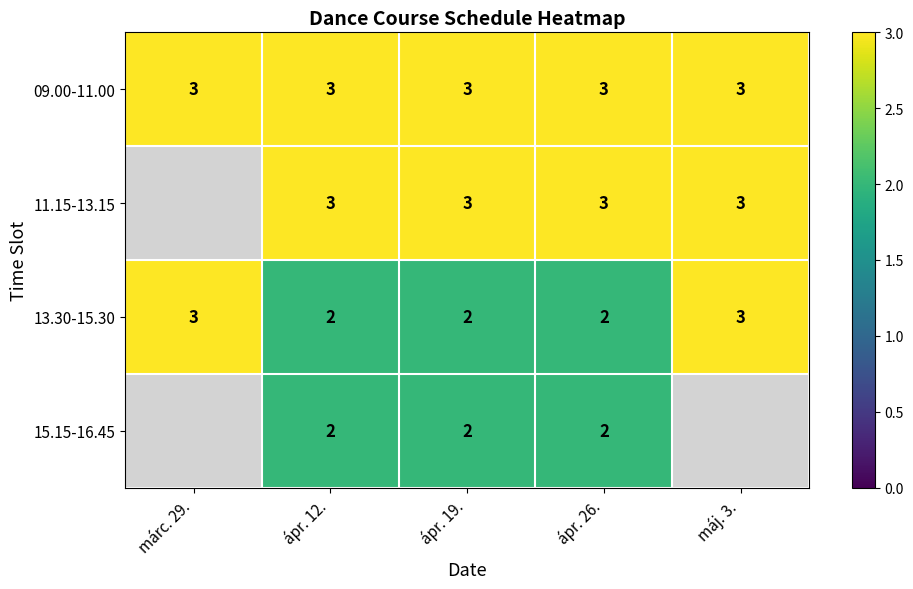

Is it true that 11.15-13.15 equals 0.8 at máj. 3.?

False